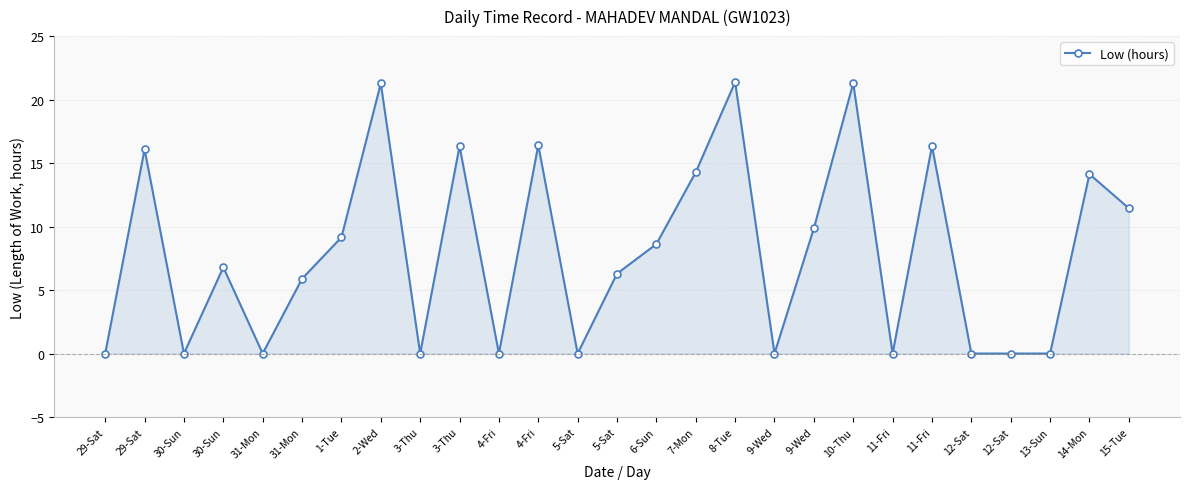

Count the number of categories in the chart.

27